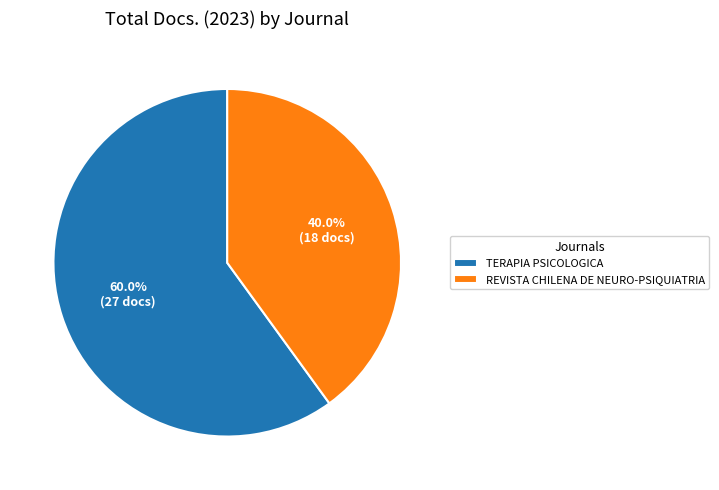

Which slice is the largest?

TERAPIA PSICOLOGICA